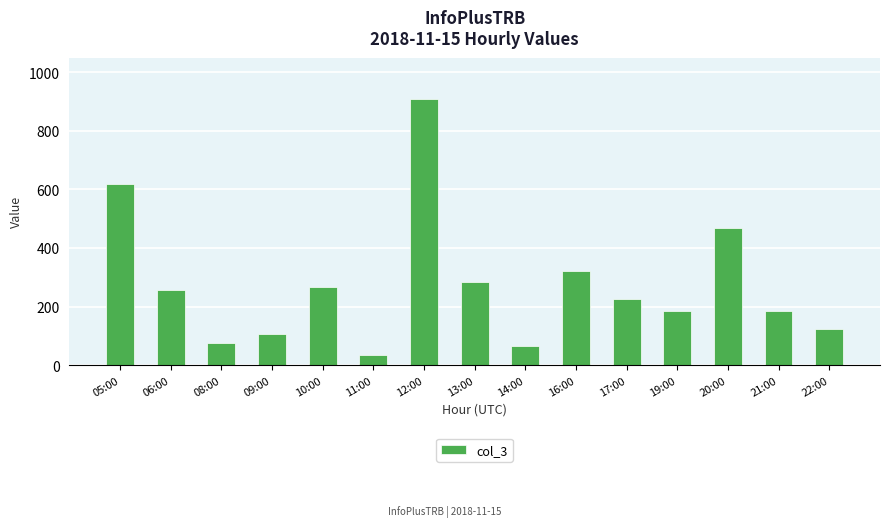

What is the minimum value shown in the chart?

34